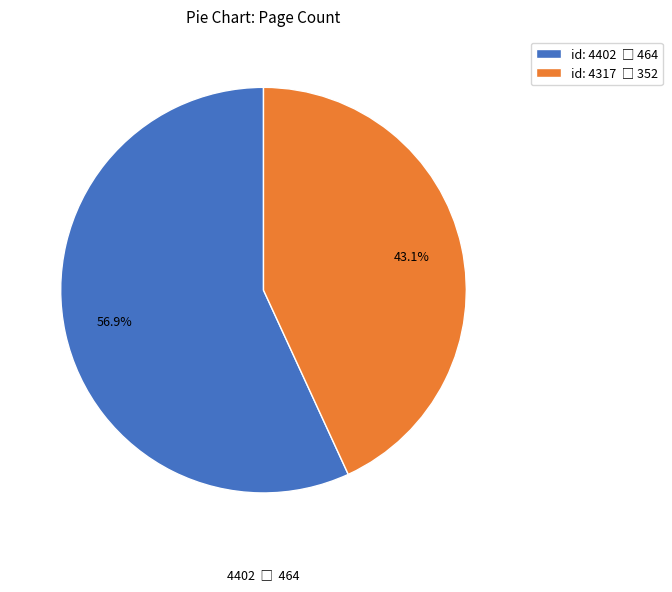

Does any single category account for the majority?

Yes